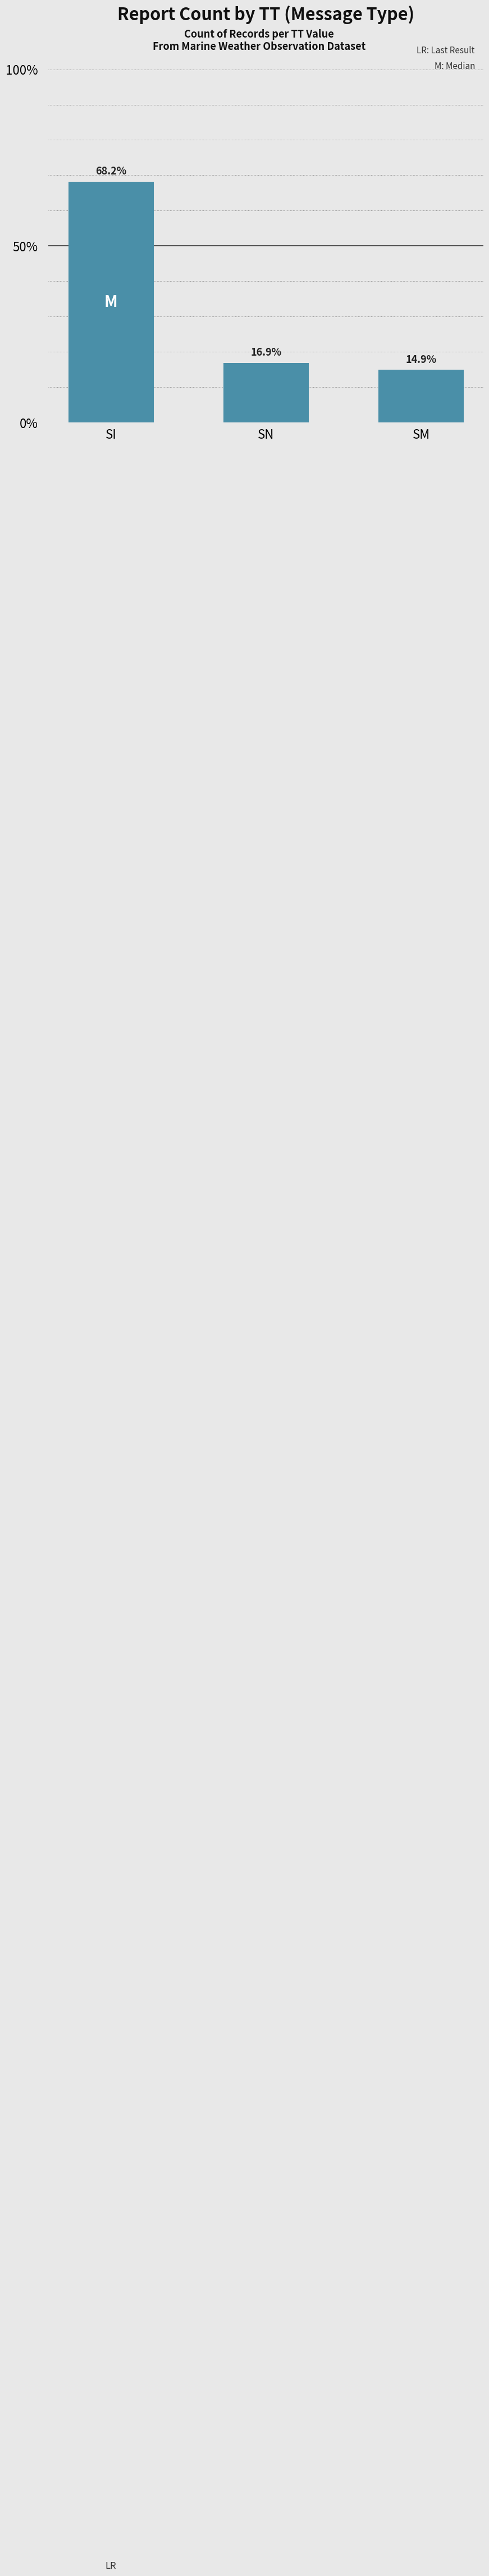

Approximately how many times larger is the value at SI compared to SN?

4.0